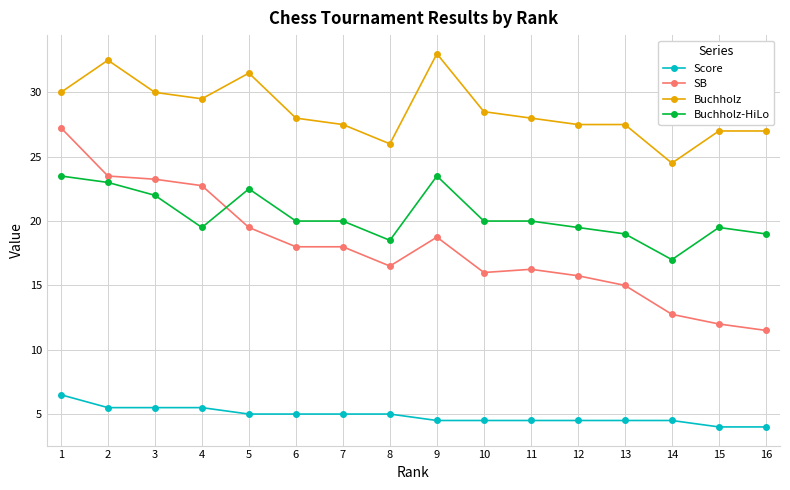

Is it true that Buchholz equals 32.5 at 2?

True